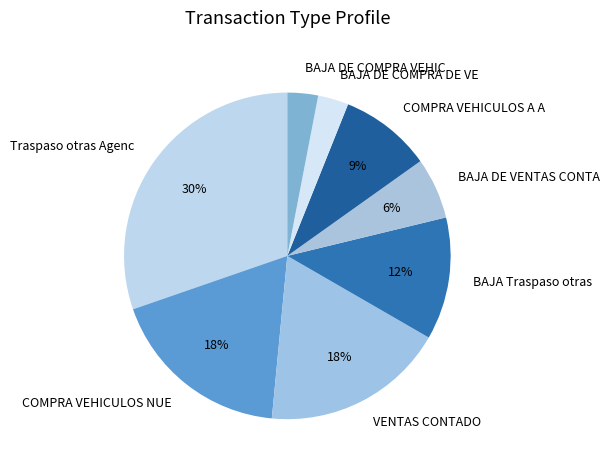

Count the number of slices in the pie.

8